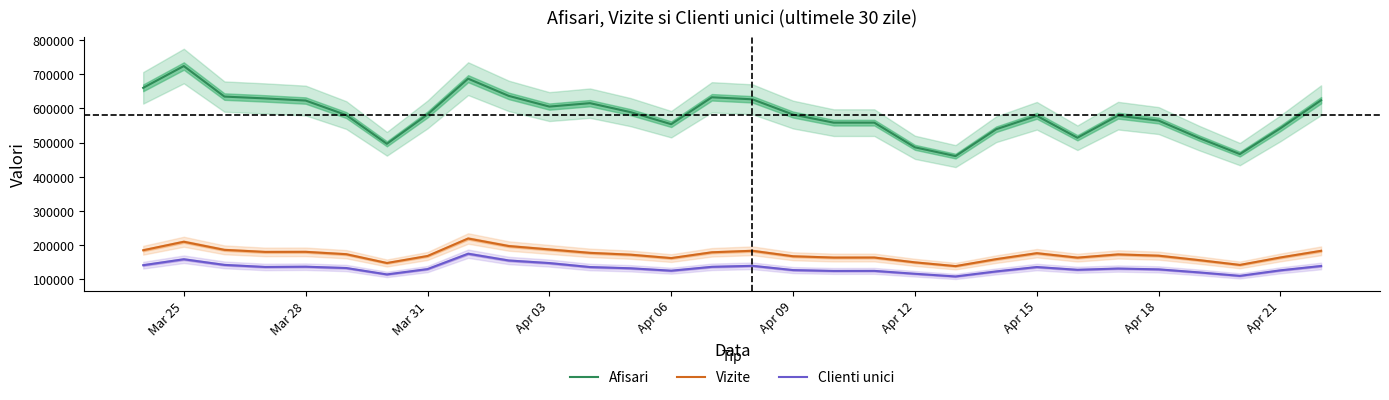

True or false: Vizite and Clienti unici intersect in this chart.

False